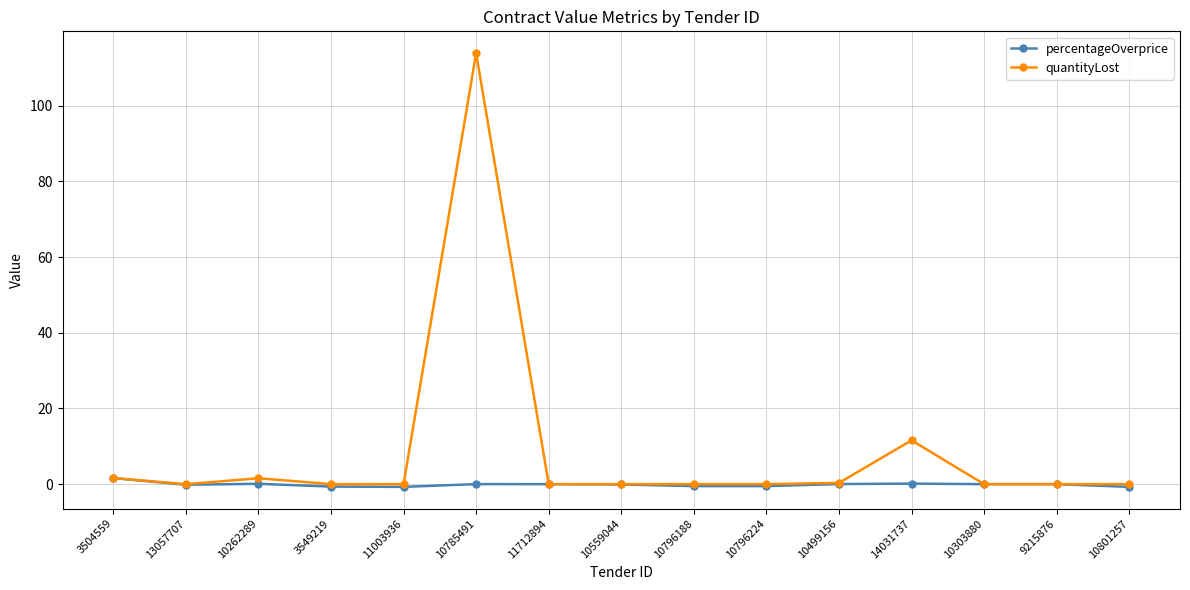

Count the number of data series in this chart.

2